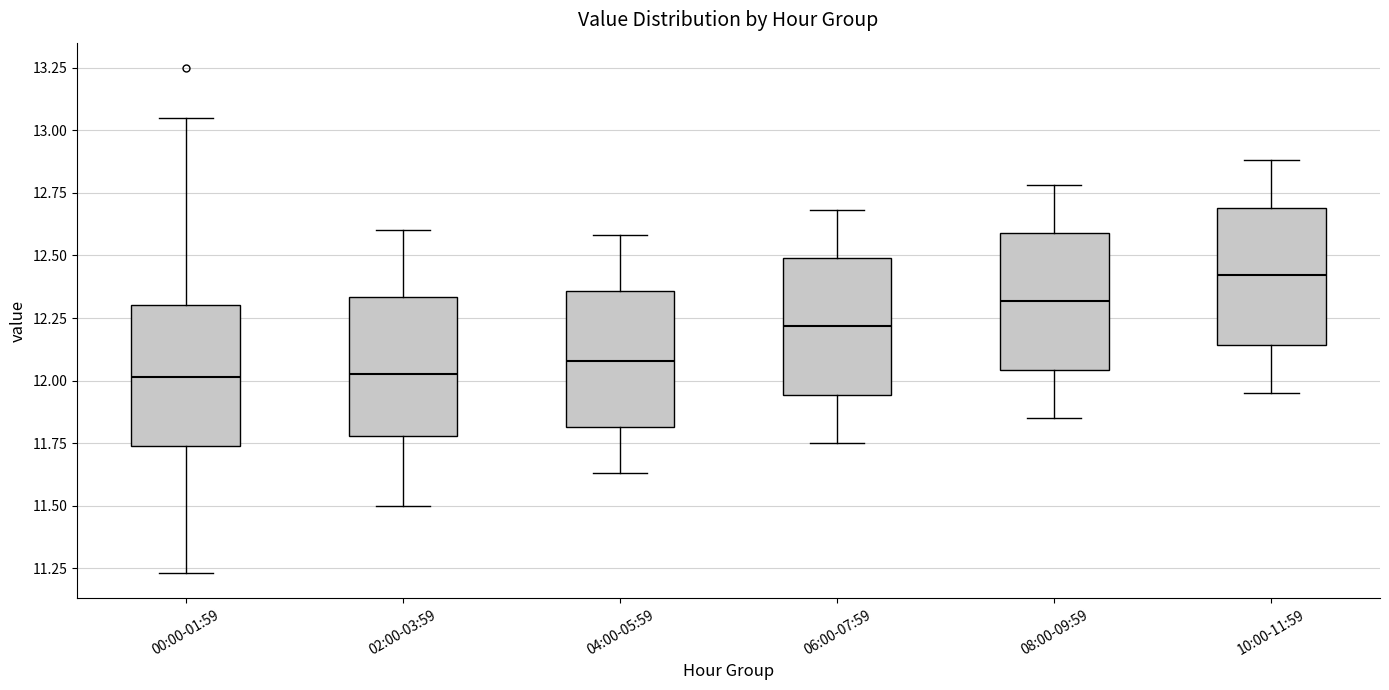

Reading left to right, transcribe this box plot: for each box, give where its median line is, the range the box spans, and where its two whiskers end, as read against the y-axis. The values are not printed on the chart, so give them approximately, as read against the axis.

00:00-01:59: median 12.00, box 11.75 to 12.30, whiskers 11.25 to 13.05
02:00-03:59: median 12.05, box 11.80 to 12.35, whiskers 11.50 to 12.60
04:00-05:59: median 12.10, box 11.80 to 12.35, whiskers 11.65 to 12.60
06:00-07:59: median 12.20, box 11.95 to 12.50, whiskers 11.75 to 12.70
08:00-09:59: median 12.30, box 12.05 to 12.60, whiskers 11.85 to 12.80
10:00-11:59: median 12.40, box 12.15 to 12.70, whiskers 11.95 to 12.90